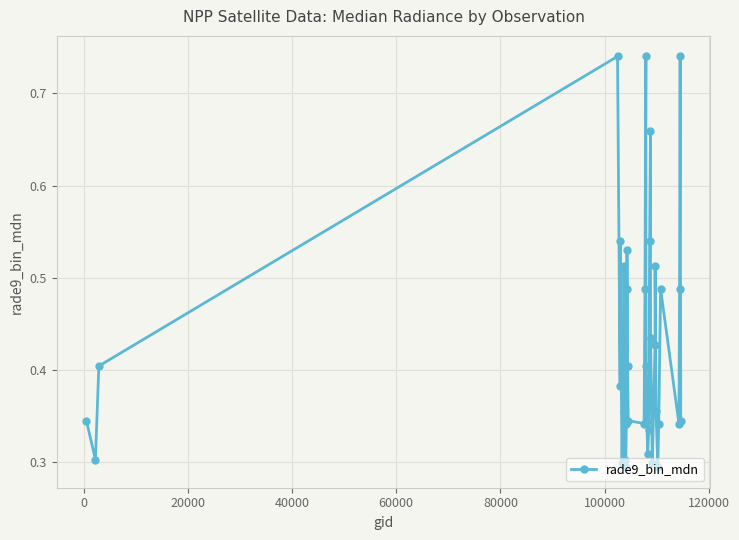

Count the values in the range 0 to 1.

40